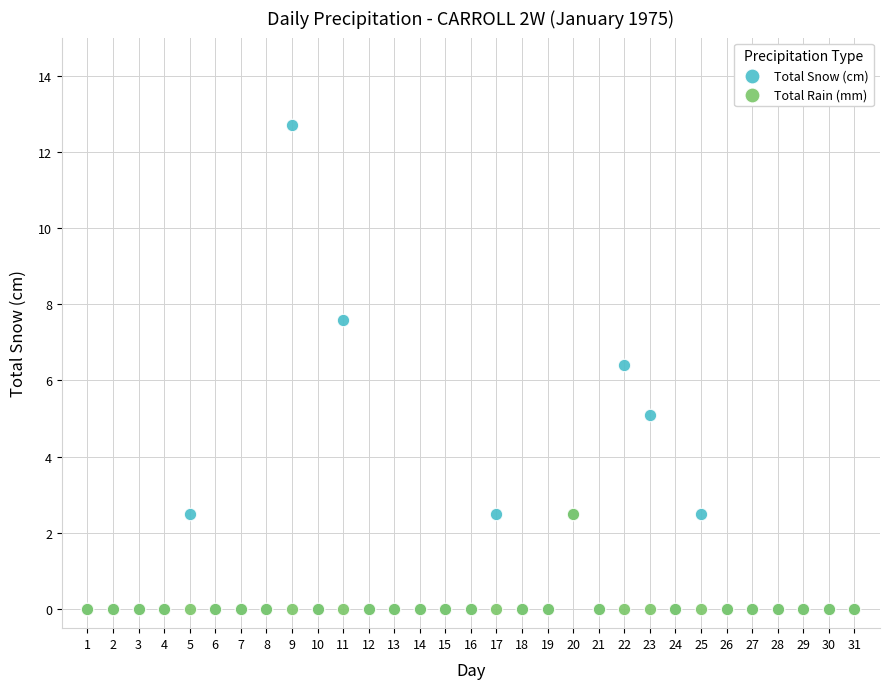

In the Total Snow (cm) series, what Y value is closest to 6?

6.4